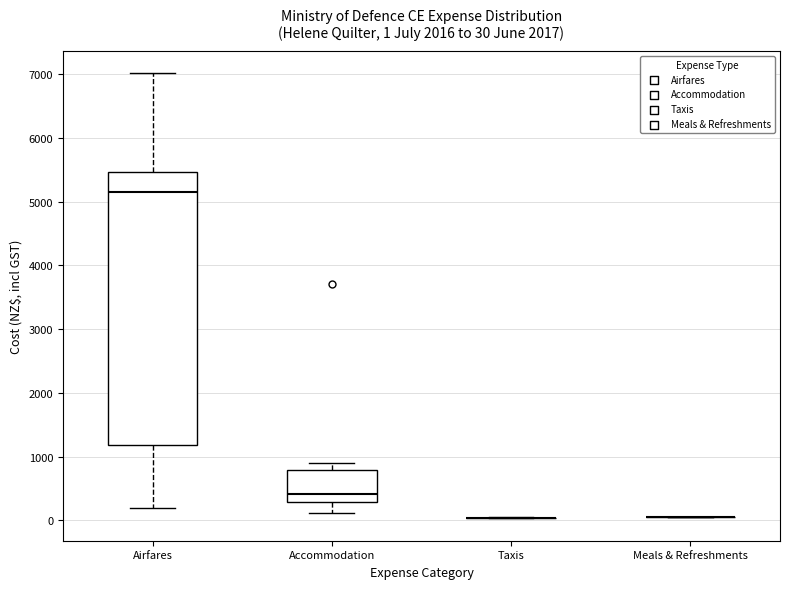

Comparing the boxes themselves (not the whiskers), which one is the tallest?

Airfares